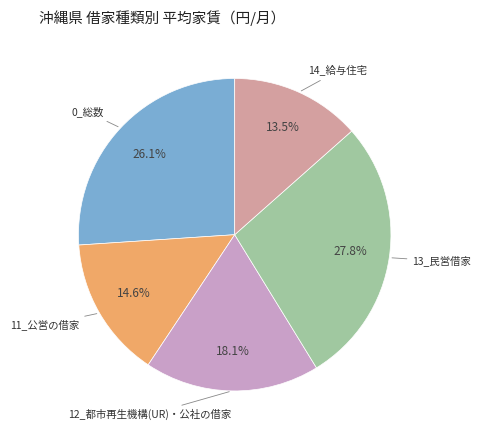

Does any single category account for the majority?

No